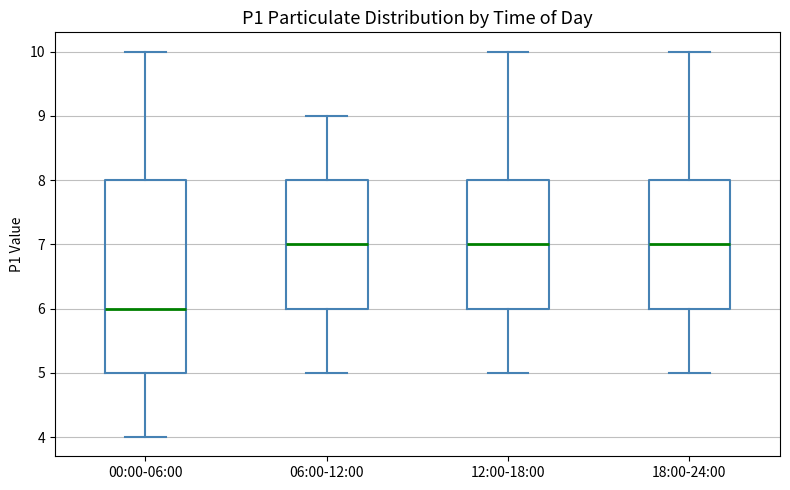

Reading left to right, read every box against the y-axis: the position of its median line, the range the box covers, and the ends of its whiskers. The values are not printed on the chart, so give them approximately, as read against the axis.

00:00-06:00: median 6, box 5 to 8, whiskers 4 to 10
06:00-12:00: median 7, box 6 to 8, whiskers 5 to 9
12:00-18:00: median 7, box 6 to 8, whiskers 5 to 10
18:00-24:00: median 7, box 6 to 8, whiskers 5 to 10